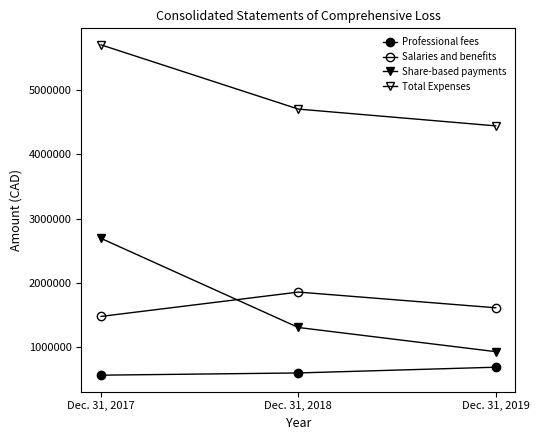

How many series are shown in this chart?

4